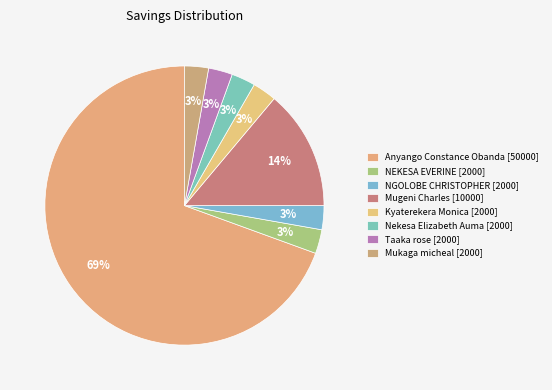

How many segments does this pie chart have?

8